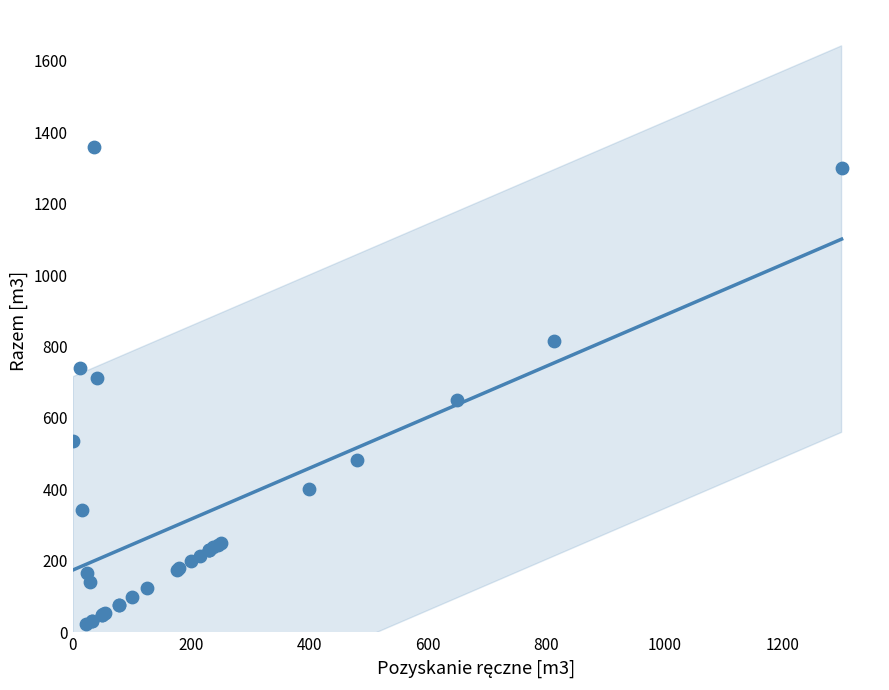

What Y value in the scatter plot is closest to 691?

711